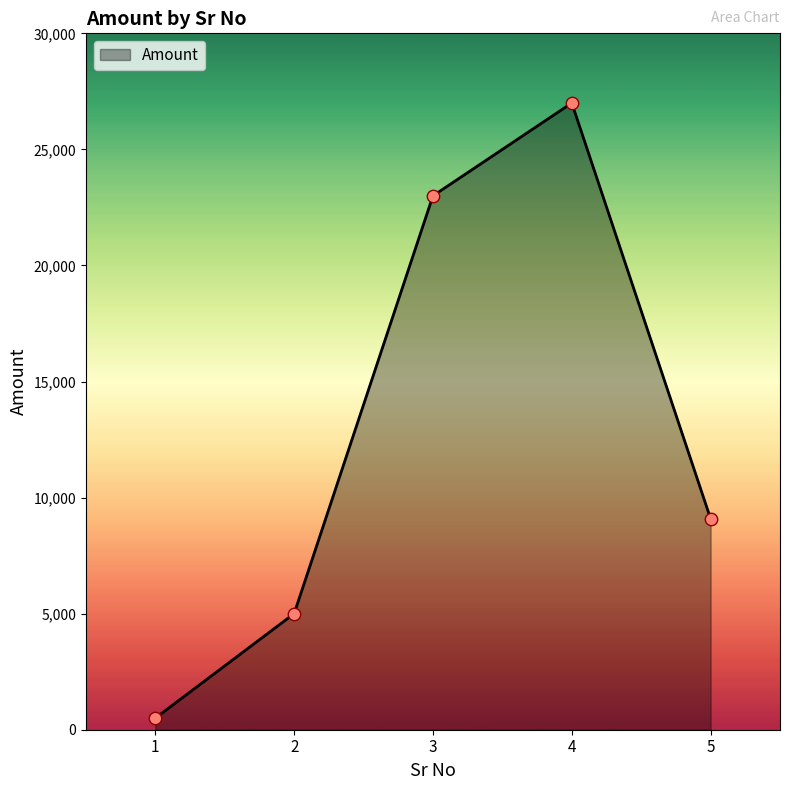

What is the change in value from 2 to 5?

+4088